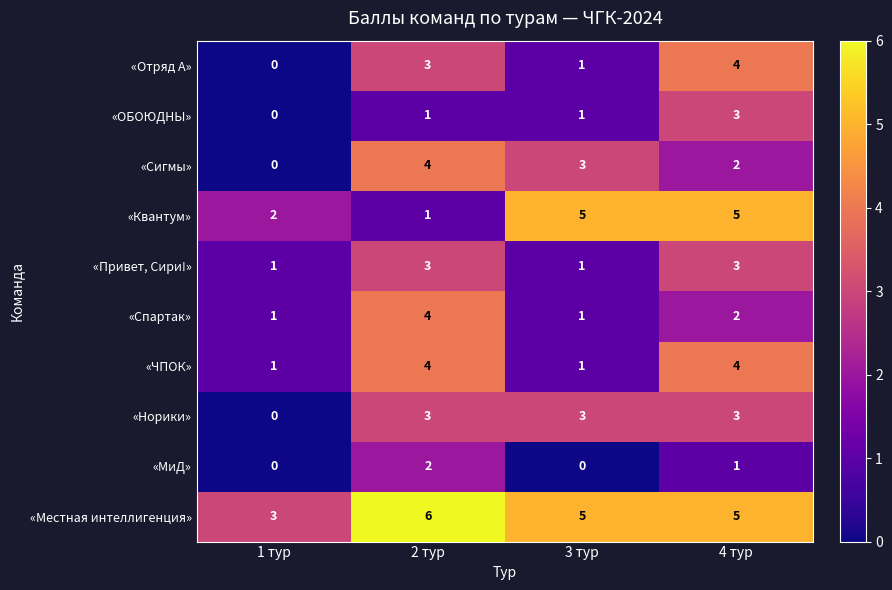

The «Отряд А» series shows 1 at 3 тур. True or false?

True